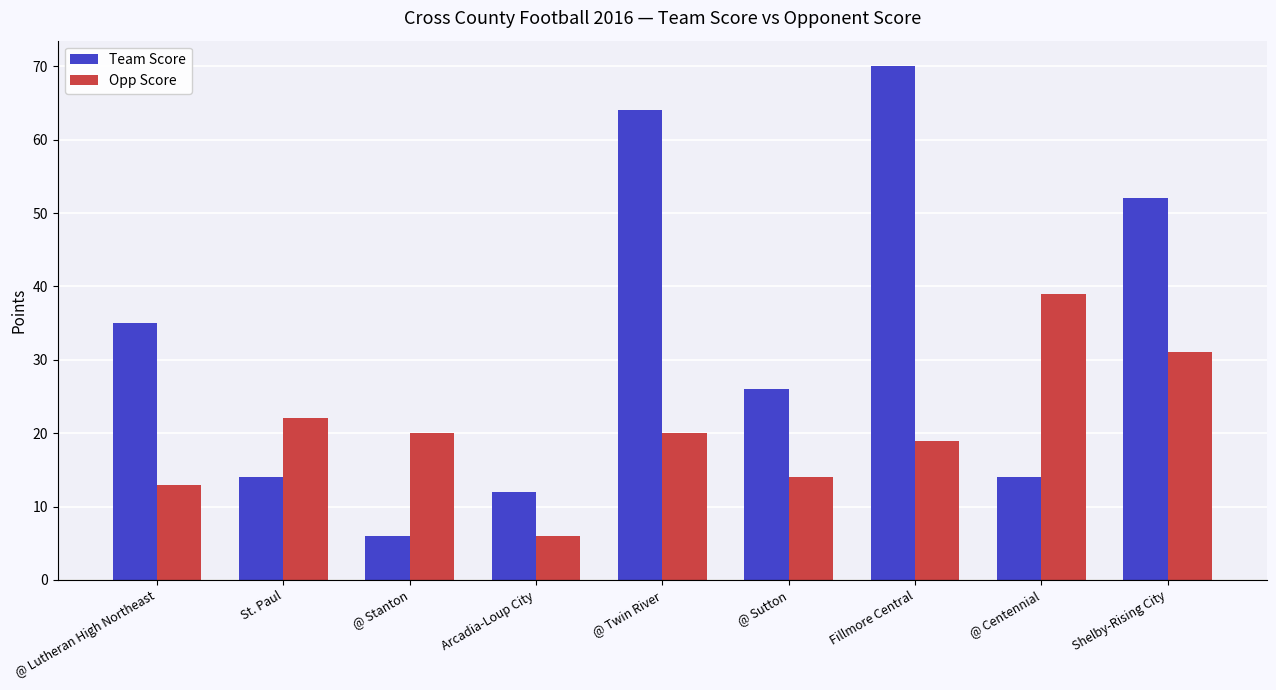

What position from the left is Shelby-Rising City?

9